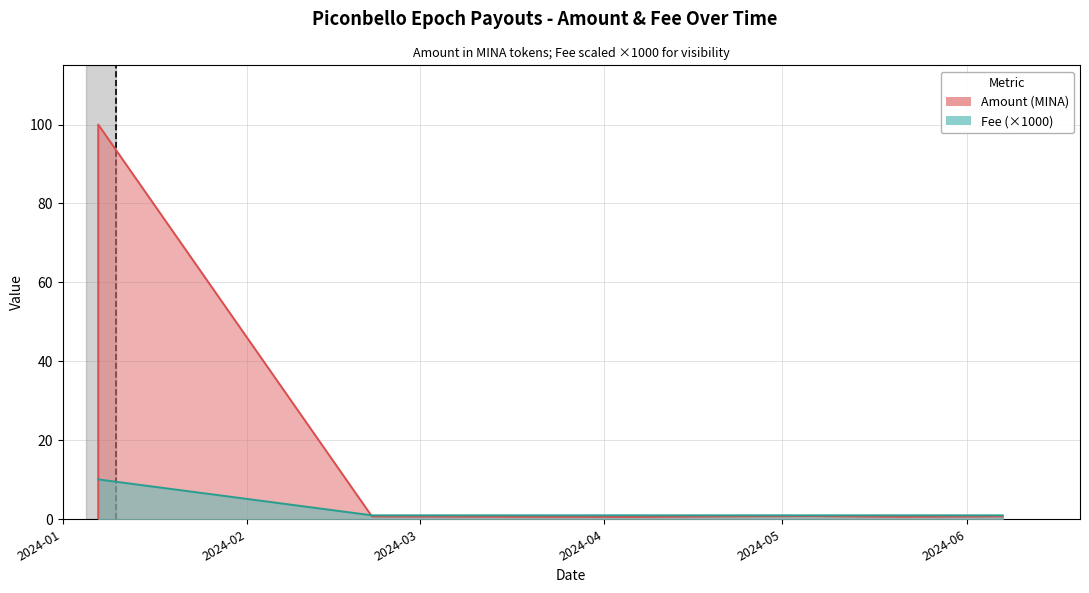

What is the label of the 7th point from the right?

2024-03-08